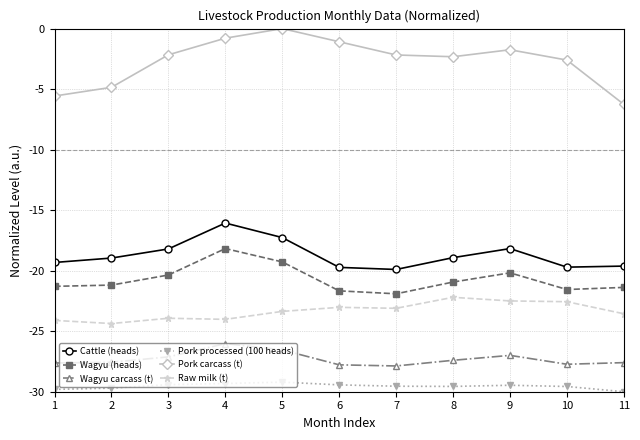

What is the value of the Pork processed (100 heads) point at the 10th from the left?

-29.6